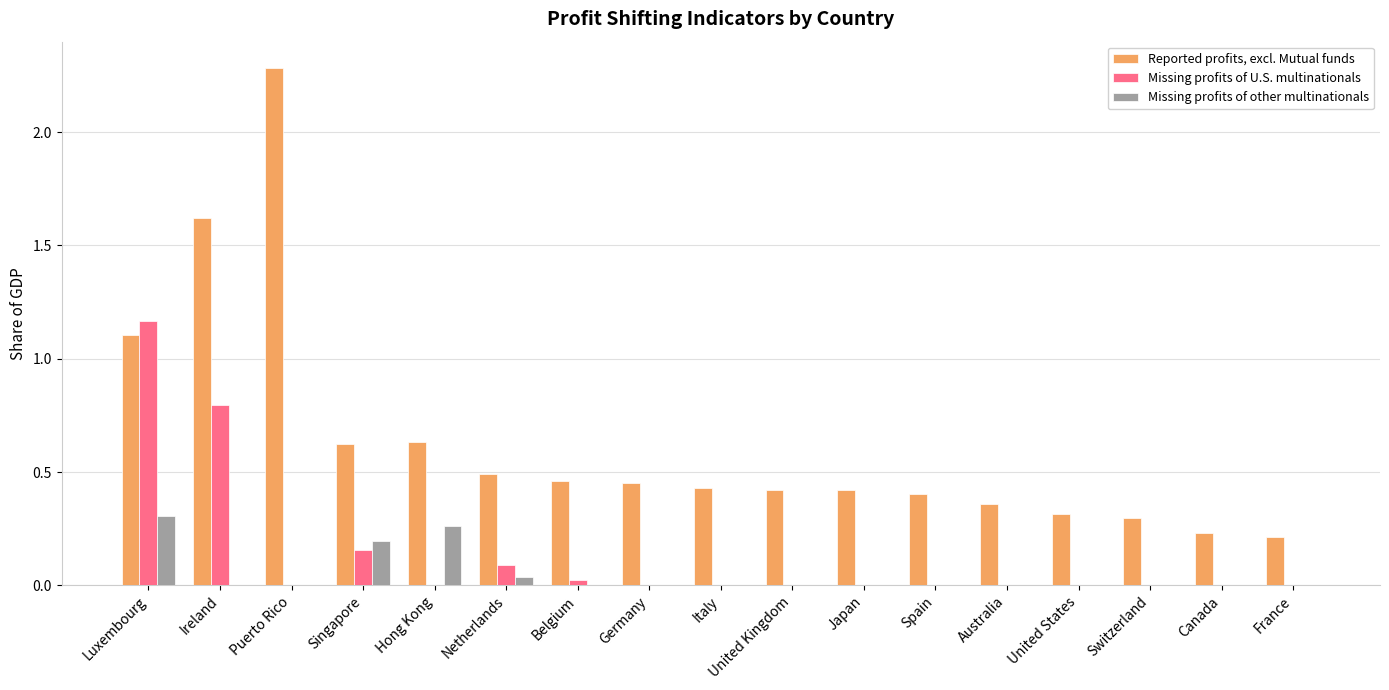

What is the sum of the Reported profits, excl. Mutual funds values at Australia and Germany?

0.8